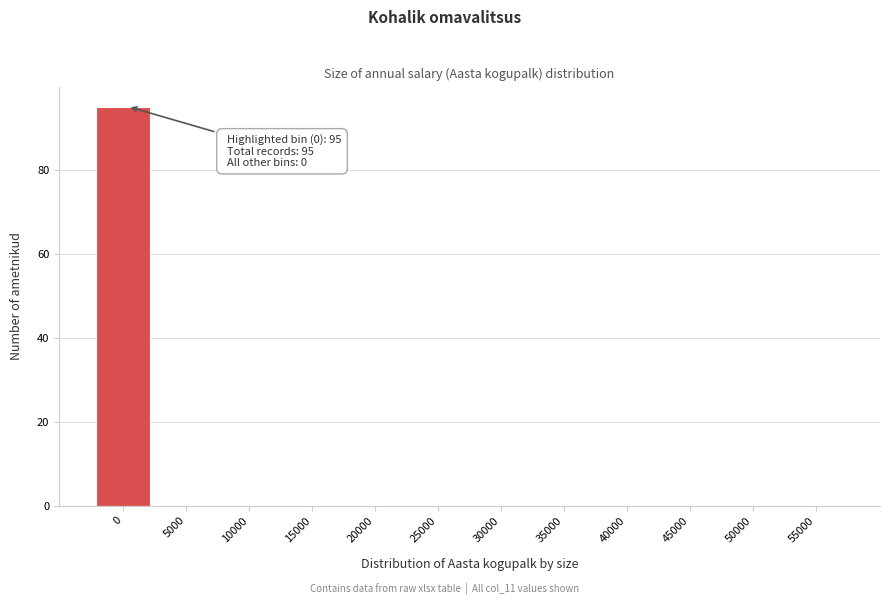

Reading left to right, what are all the values shown in this chart?

0=95	5000=0	10000=0	15000=0	20000=0	25000=0	30000=0	35000=0	40000=0	45000=0	50000=0	55000=0